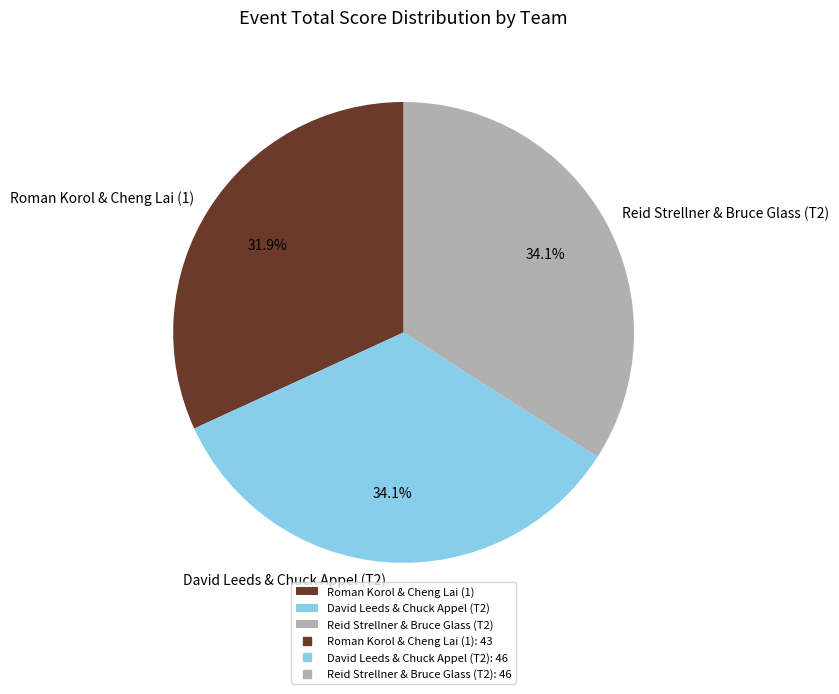

To the nearest percent, what is the difference between the Reid Strellner & Bruce Glass (T2) and Roman Korol & Cheng Lai (1) slice percentages?

2%